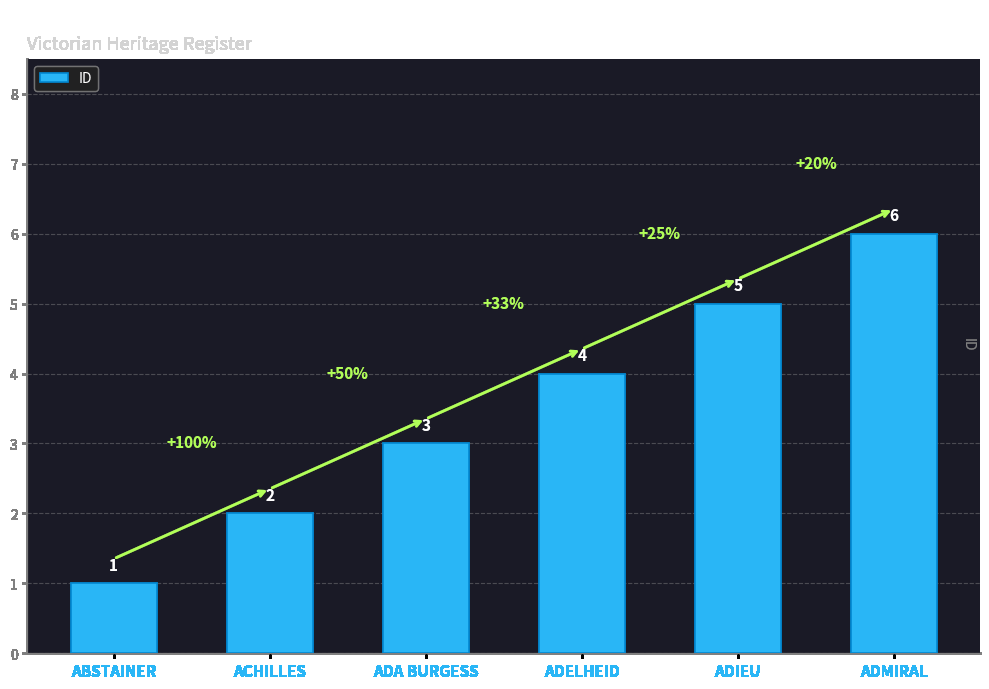

Reading right to left, extract all data points from this chart.

6	5	4	3	2	1